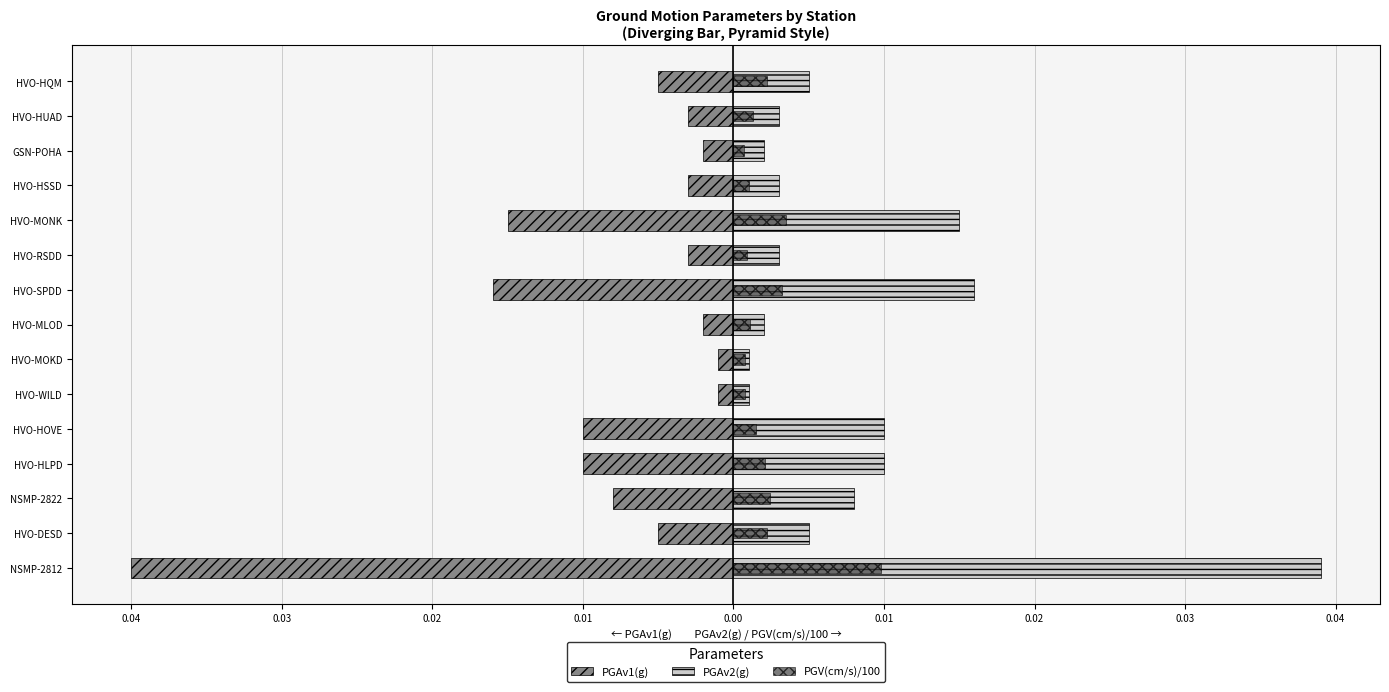

Reading right to left, extract all data points from this chart.

PGAv1(g): -0.0	-0.0	-0.0	-0.0	-0.0	-0.0	-0.0	-0.0	-0.0	-0.0	-0.0	-0.0	-0.0	-0.0	-0.0
PGAv2(g): 0.0	0.0	0.0	0.0	0.0	0.0	0.0	0.0	0.0	0.0	0.0	0.0	0.0	0.0	0.0
PGV(cm/s)/100: 0.0	0.0	0.0	0.0	0.0	0.0	0.0	0.0	0.0	0.0	0.0	0.0	0.0	0.0	0.0